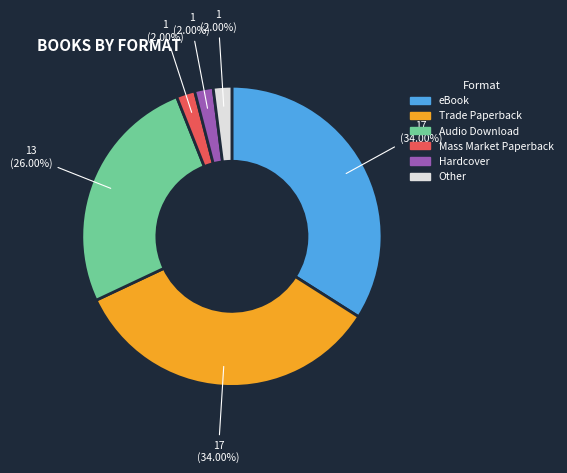

Is it true that Trade Paperback is 34% of the pie?

True